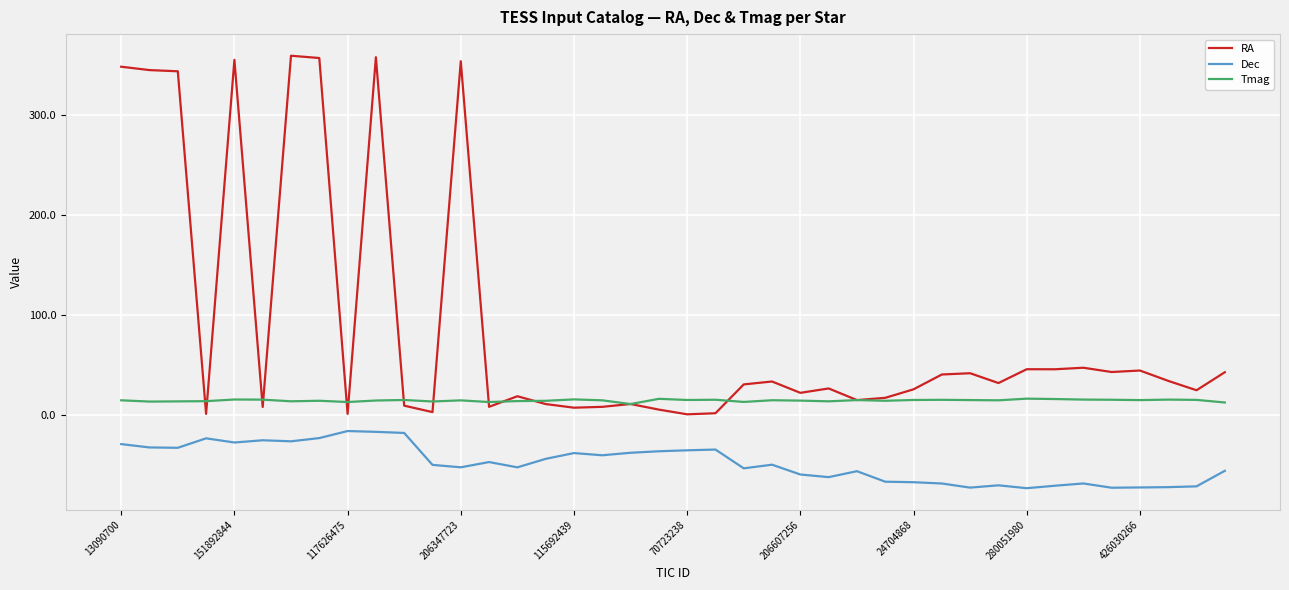

What is the difference between the maximum and minimum values in the Tmag series?

5.4